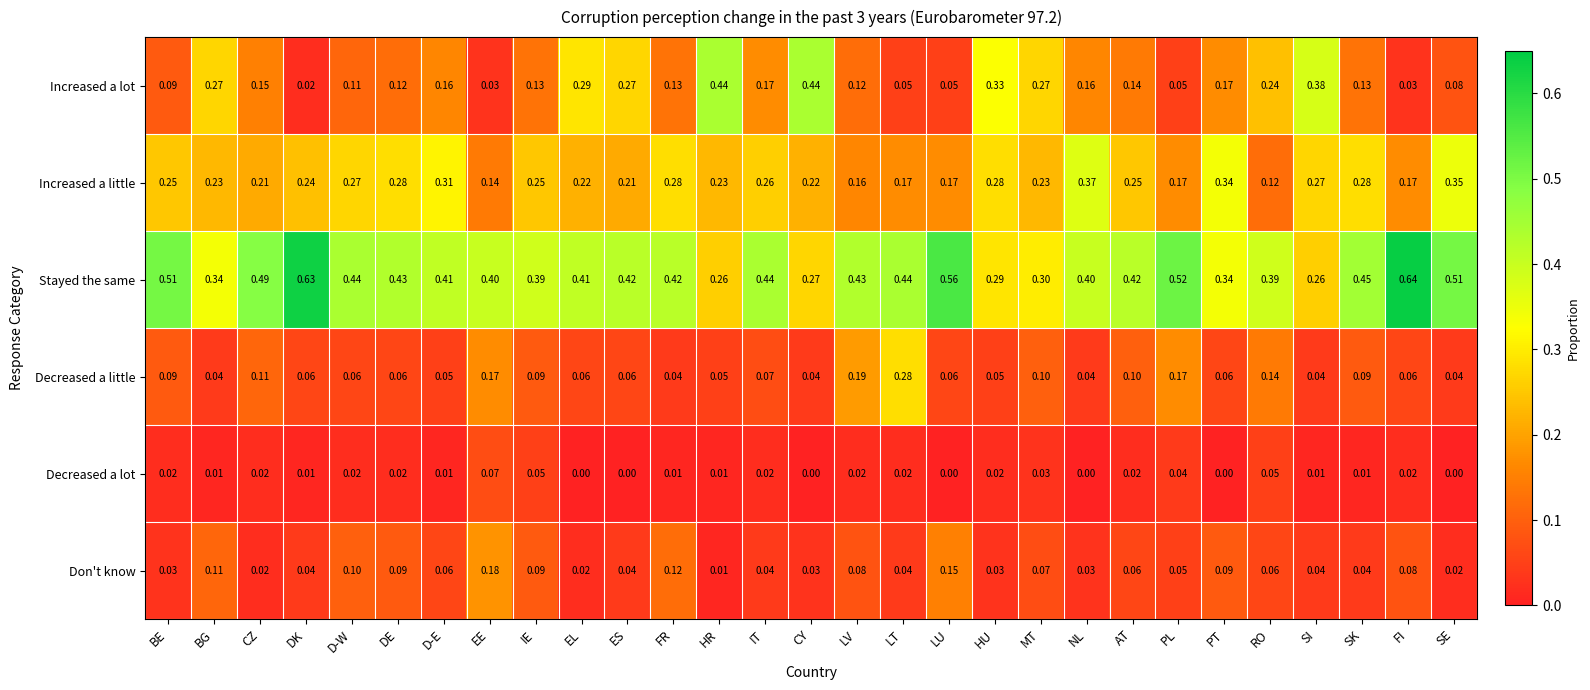

Rank the series by their maximum value, from highest to lowest.

Stayed the same, Increased a lot, Increased a little, Decreased a little, Don't know, Decreased a lot